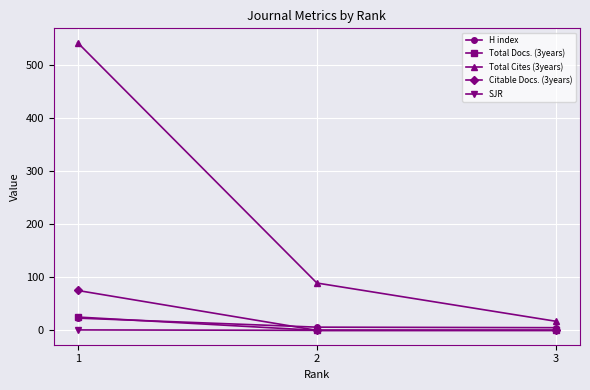

The value of Citable Docs. (3years) at 1 is 128.2. True or false?

False